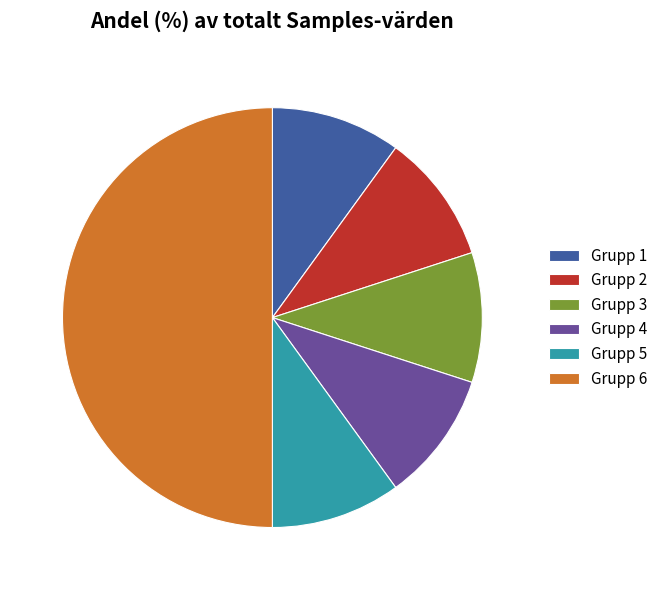

Which category has the biggest portion of the pie?

Grupp 6